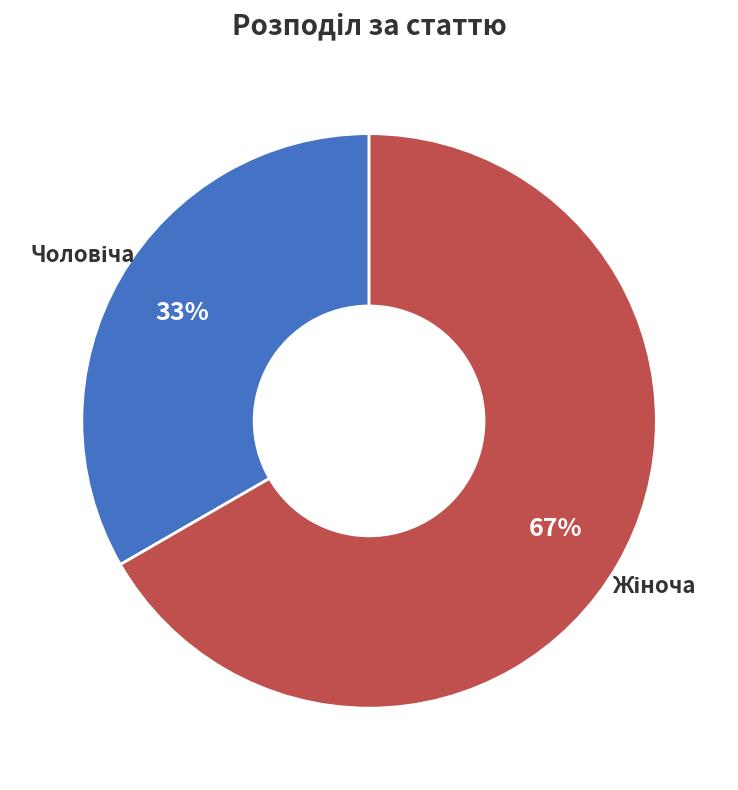

Is there any slice that represents more than half of the pie?

Yes